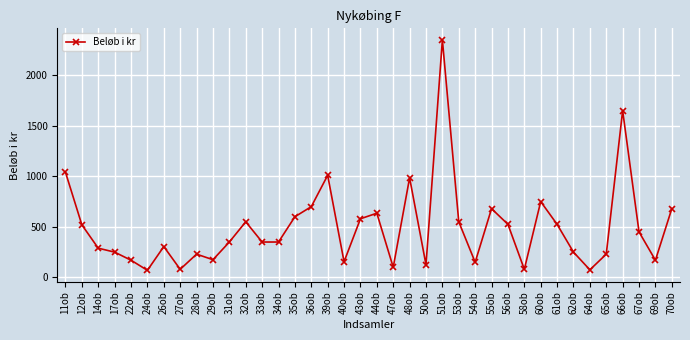

What is the difference between the maximum and second lowest values?

2275